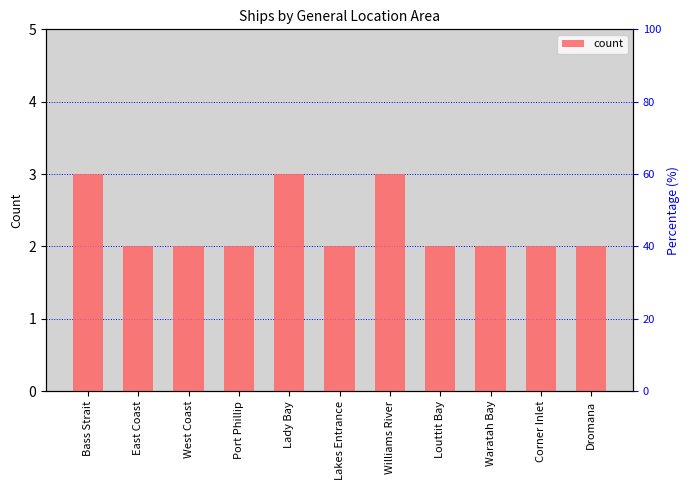

Reading right to left, what are all the values shown in this chart?

2	2	2	2	3	2	3	2	2	2	3